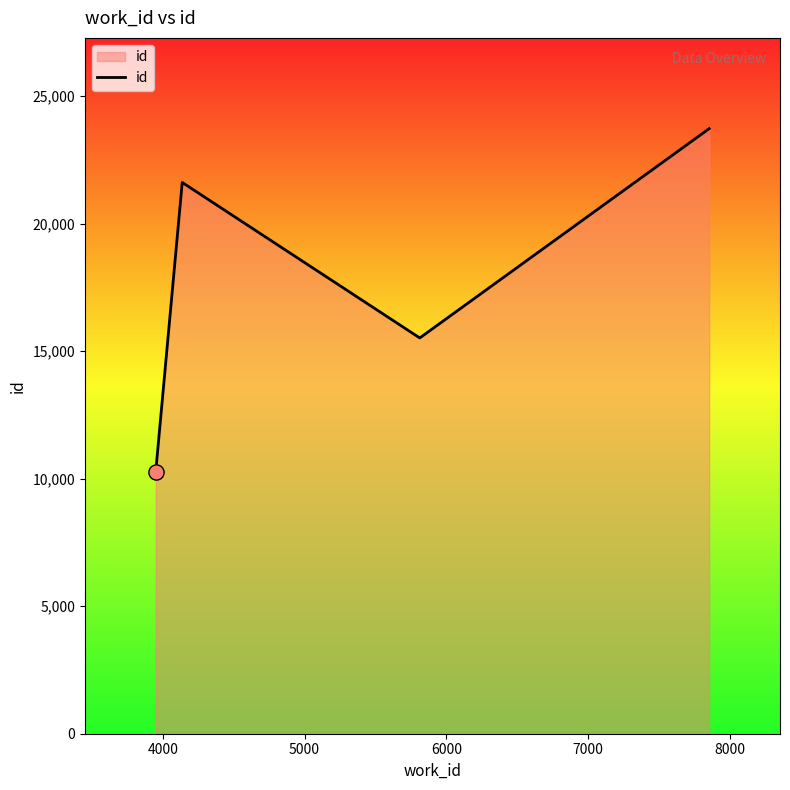

What is the difference between the maximum and minimum values?

13450